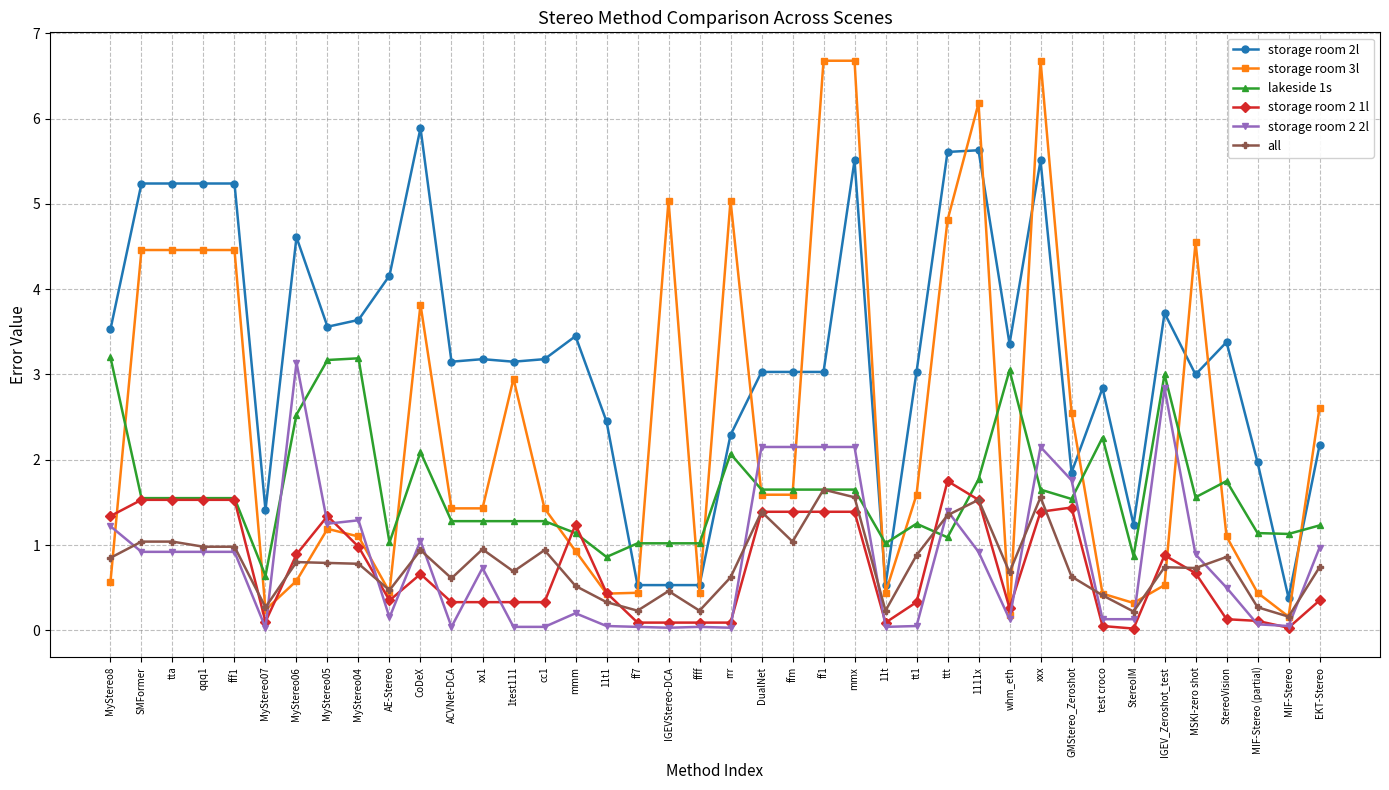

What is the value of the storage room 2l point at the 7th from the left?

4.6